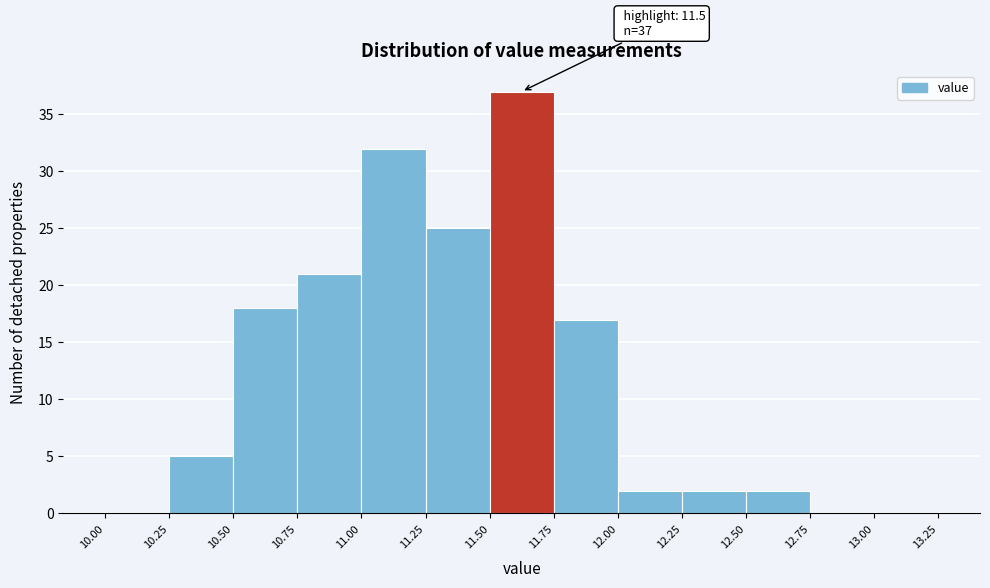

Over which range of the x-axis is the bar tallest?

11.50 to 11.75